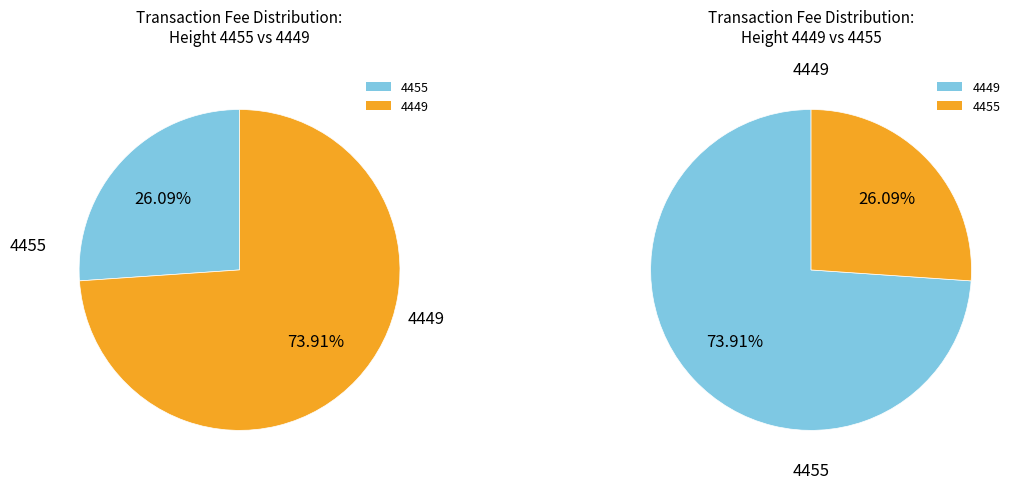

To the nearest percent, what is the average slice percentage?

50%